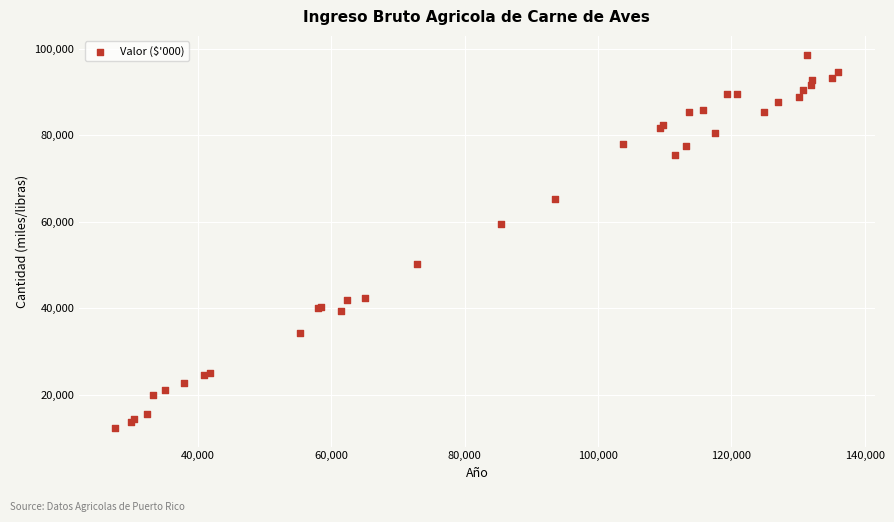

What Y value in the scatter plot is closest to 55476?

59406.0